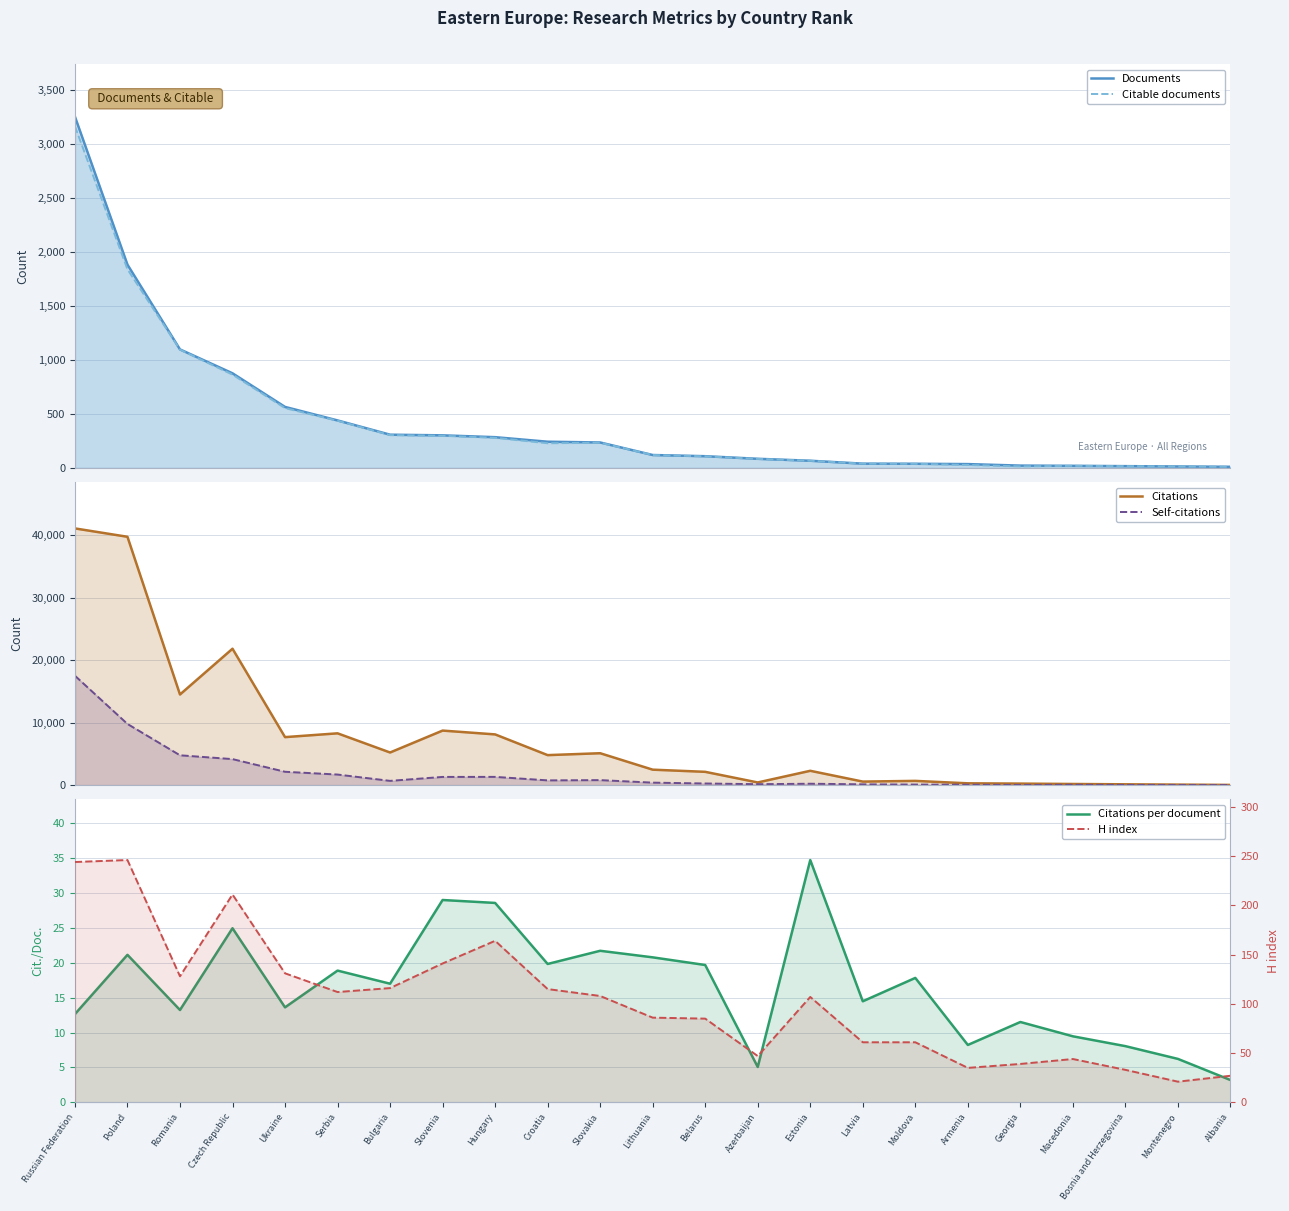

What is the sum of all Documents values?

10040.0